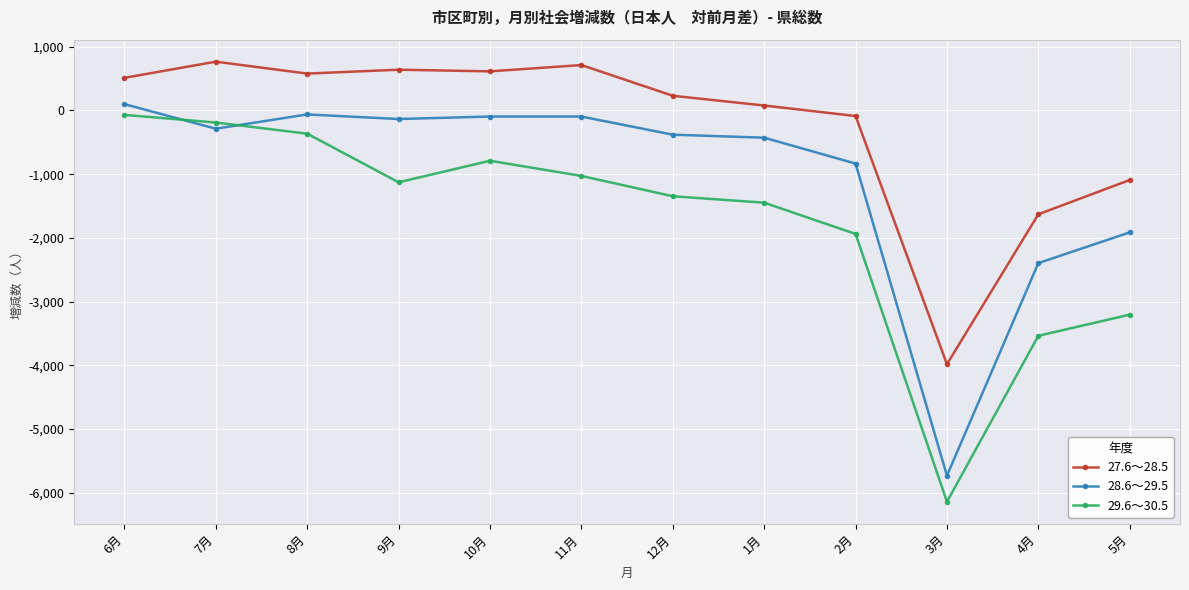

What is the sum of all 29.6～30.5 values?

-21176